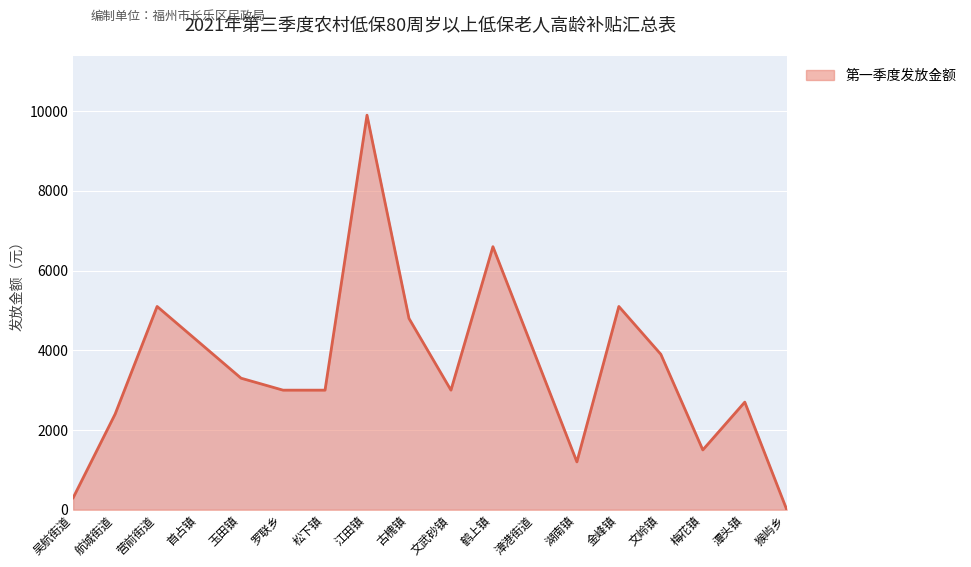

What is the change in value from 古槐镇 to 湖南镇?

-3600